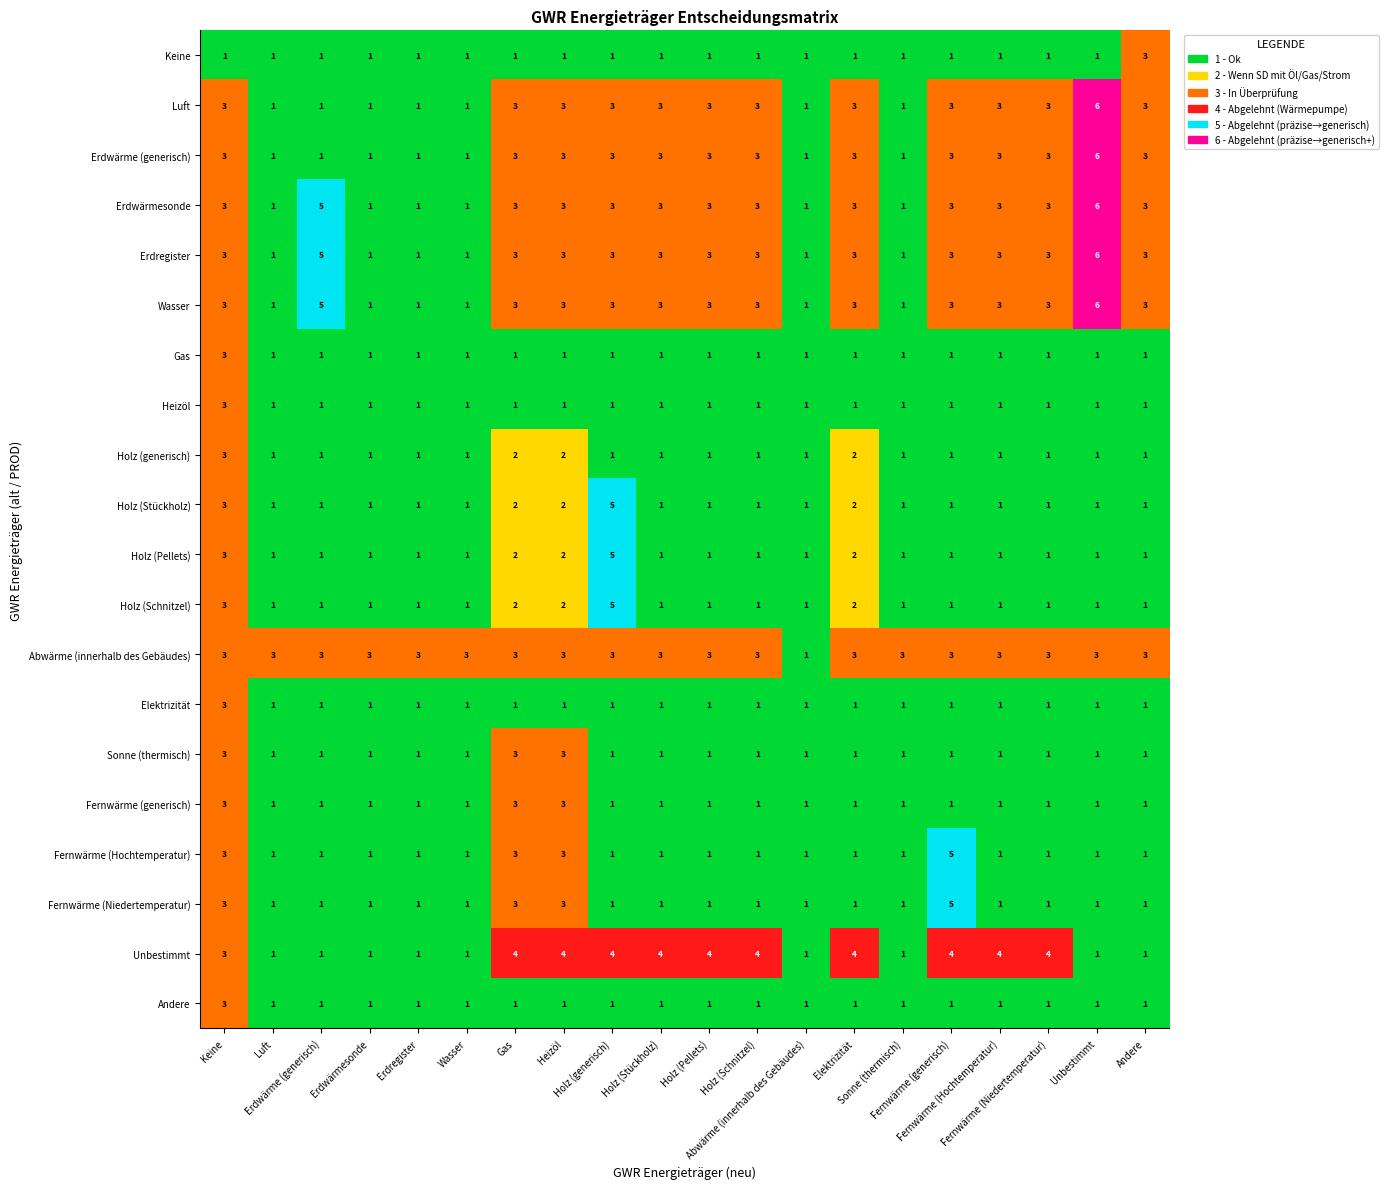

Between Sonne (thermisch) and Fernwärme (Niedertemperatur), which series saw the biggest shift?

Unbestimmt